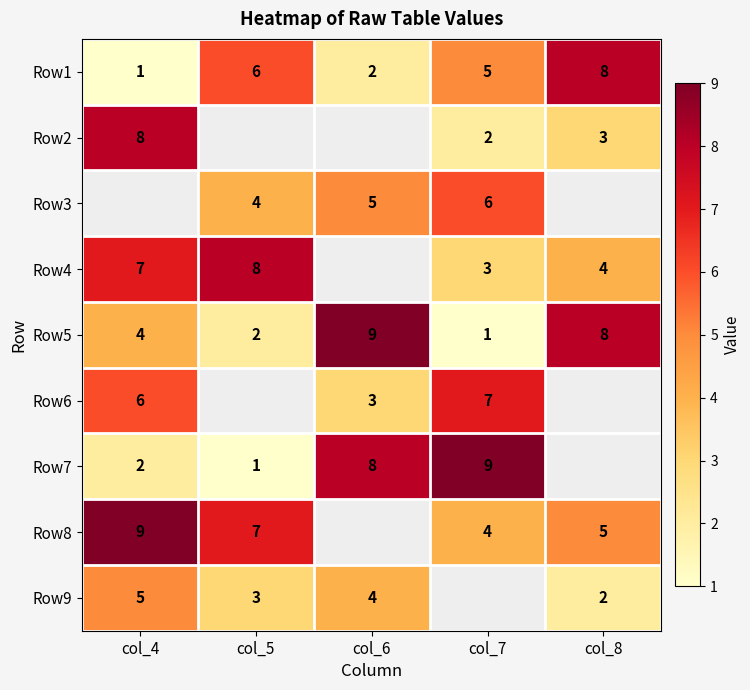

How many series are shown in this chart?

9